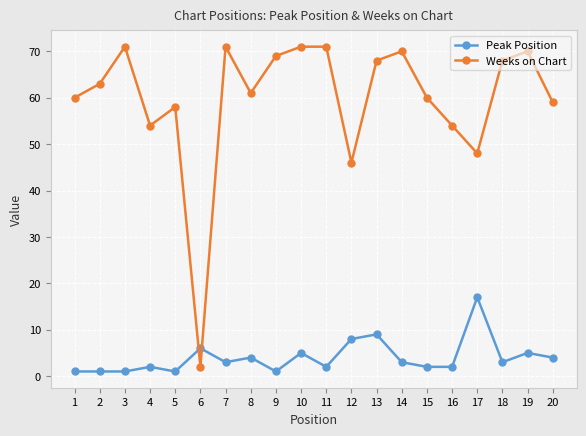

Which category has the highest value in the Peak Position series?

17